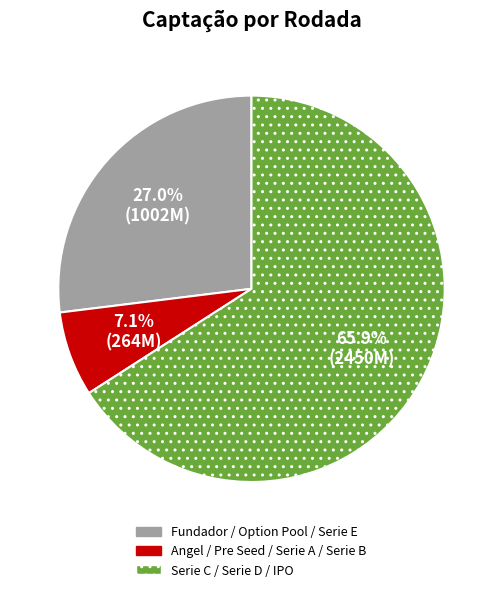

How many segments does this pie chart have?

3